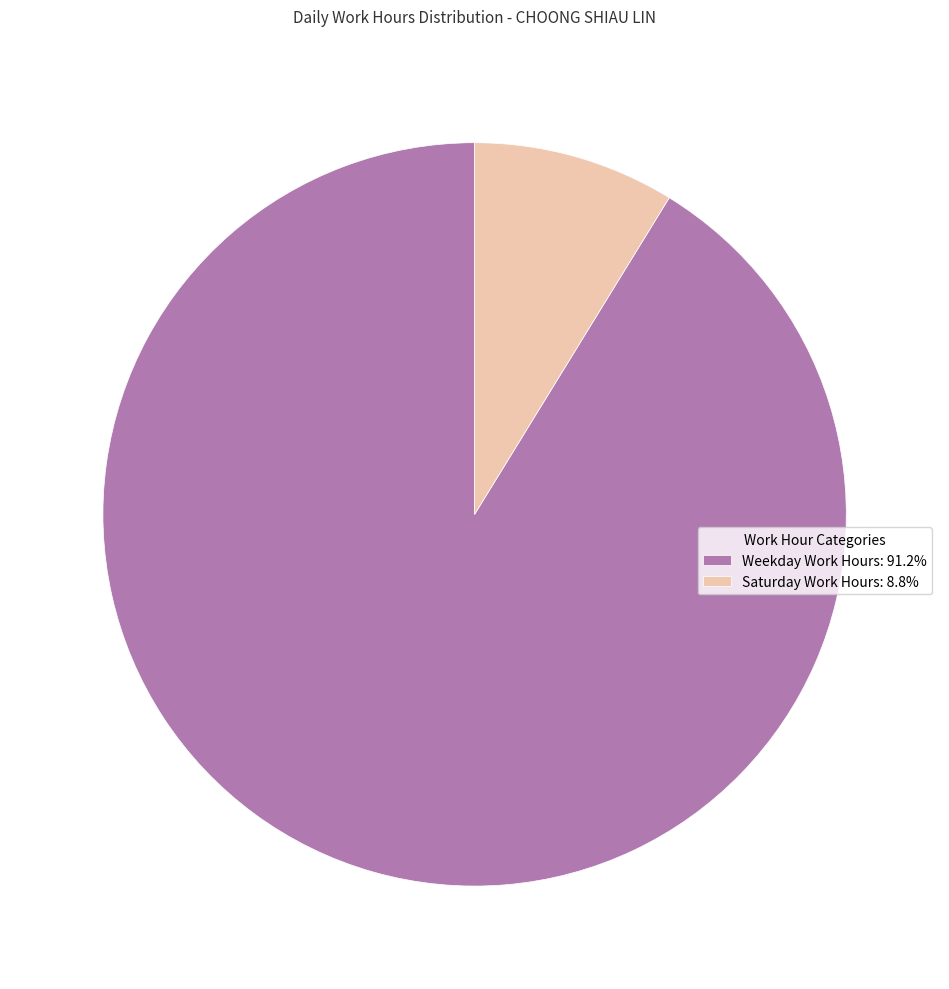

How many segments does this pie chart have?

2